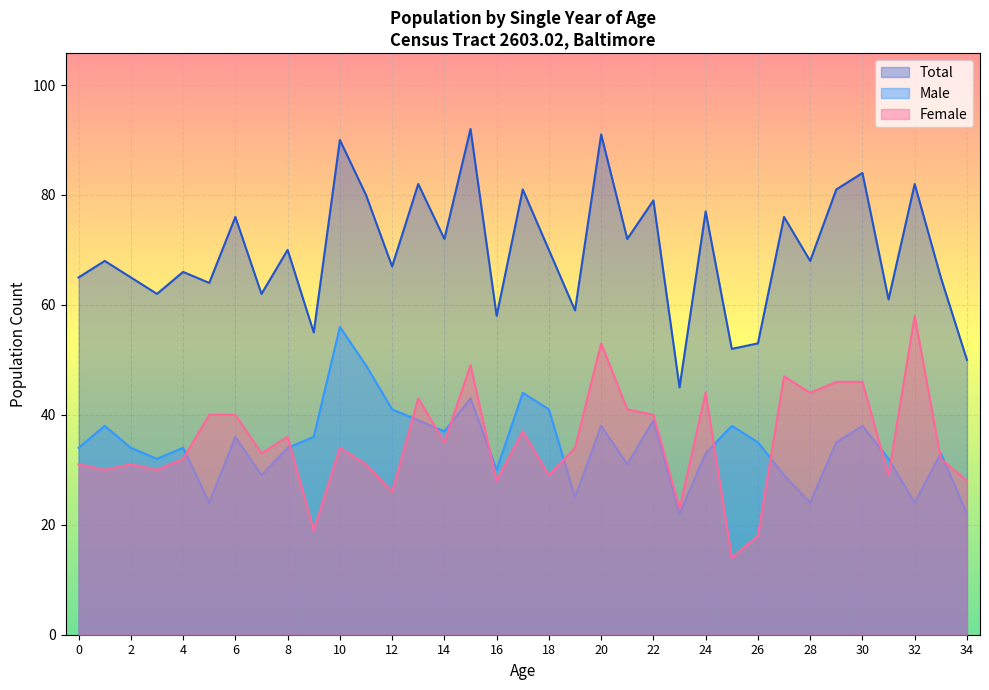

Which category has the lowest value in the Male series?

23